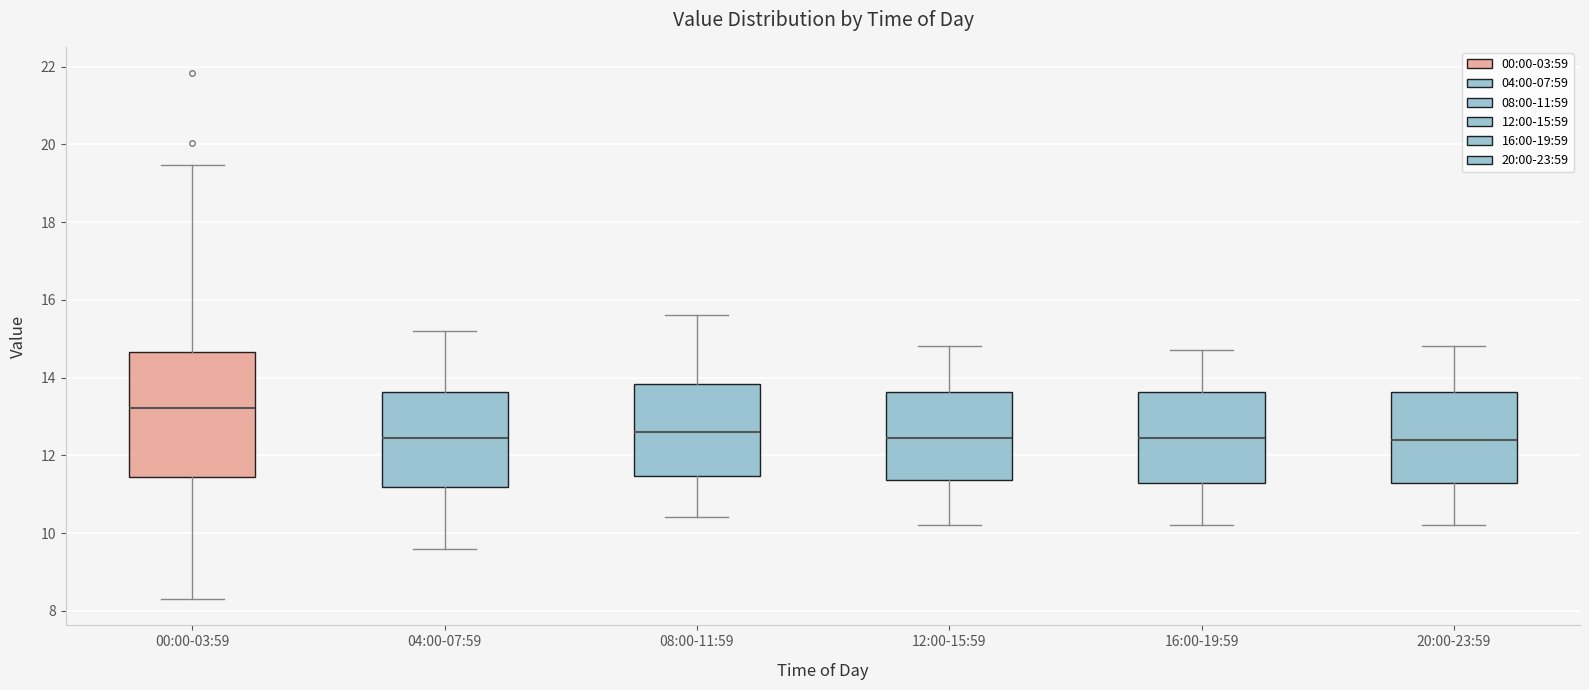

Reading left to right, transcribe this box plot: for each box, give where its median line is, the range the box spans, and where its two whiskers end, as read against the y-axis. The values are not printed on the chart, so give them approximately, as read against the axis.

00:00-03:59: median 13.2, box 11.4 to 14.6, whiskers 8.4 to 19.4
04:00-07:59: median 12.4, box 11.2 to 13.6, whiskers 9.6 to 15.2
08:00-11:59: median 12.6, box 11.4 to 13.8, whiskers 10.4 to 15.6
12:00-15:59: median 12.4, box 11.4 to 13.6, whiskers 10.2 to 14.8
16:00-19:59: median 12.4, box 11.2 to 13.6, whiskers 10.2 to 14.8
20:00-23:59: median 12.4, box 11.2 to 13.6, whiskers 10.2 to 14.8